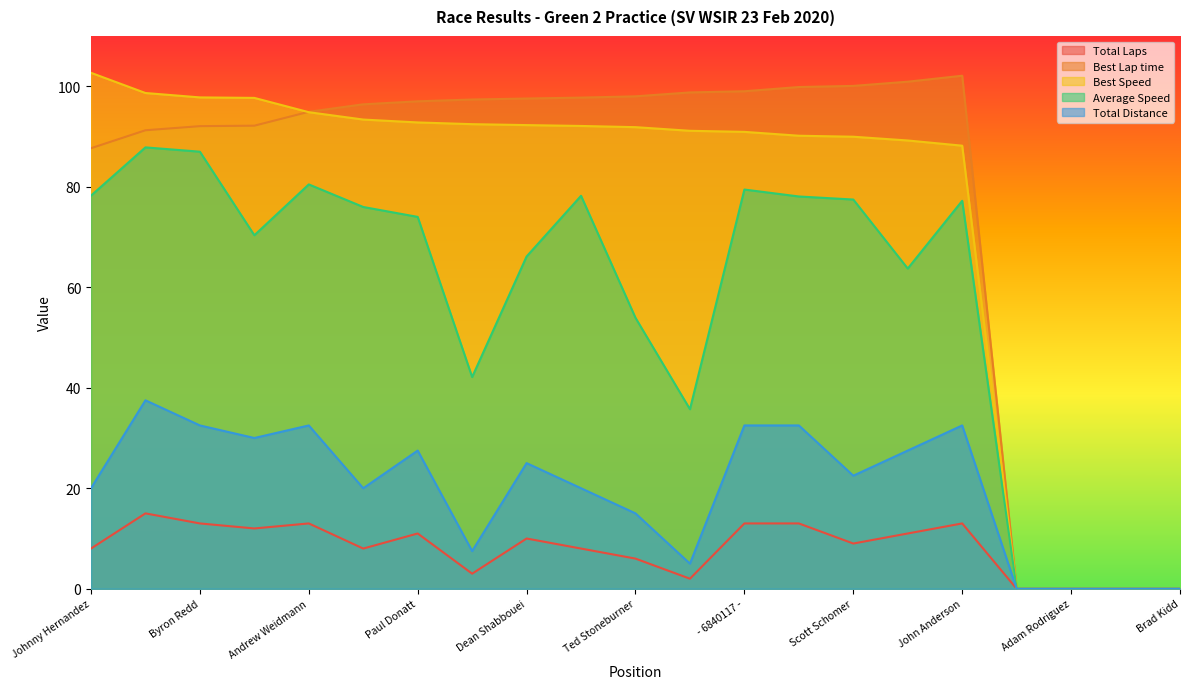

Where is the first local minimum for Total Laps?

Ben Bayan